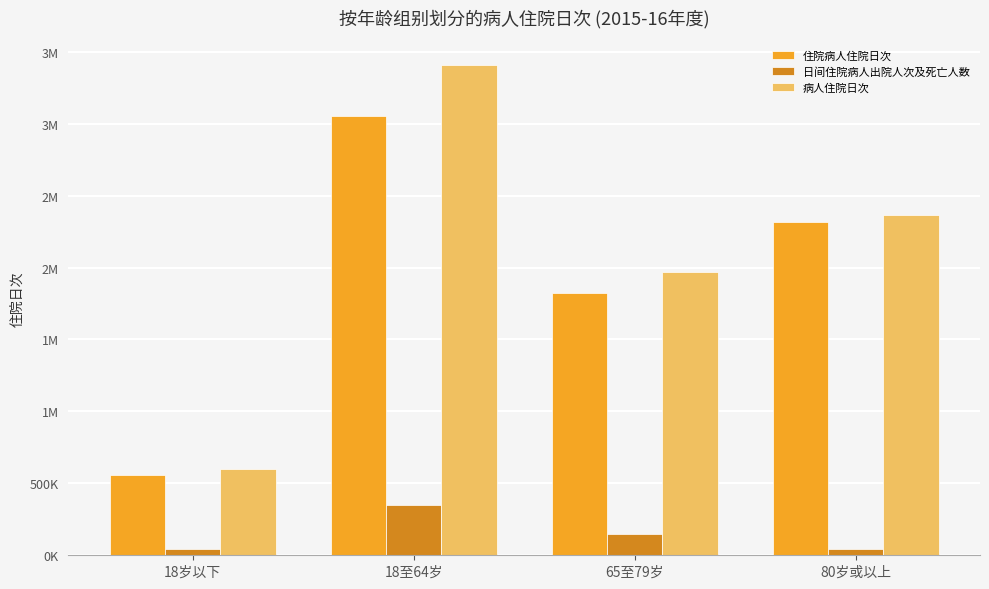

True or false: 病人住院日次 has a value of 599797 at 18岁以下.

True